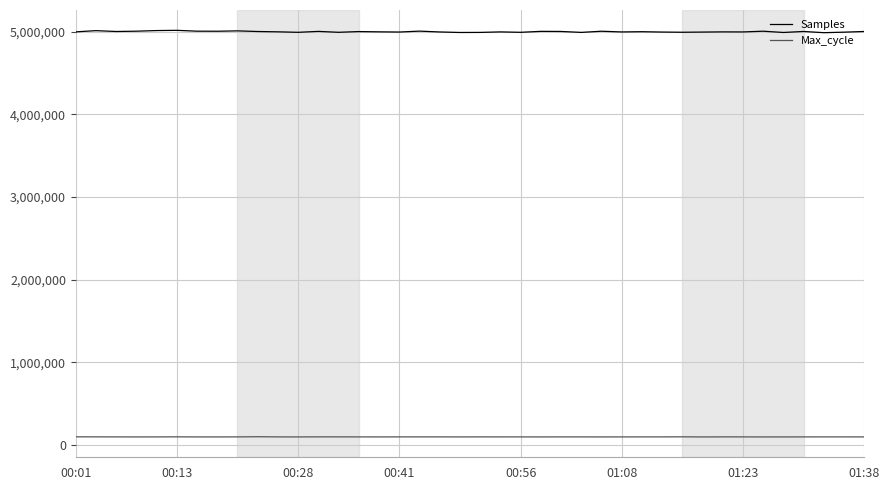

What is the average value of the Max_cycle series?

97611